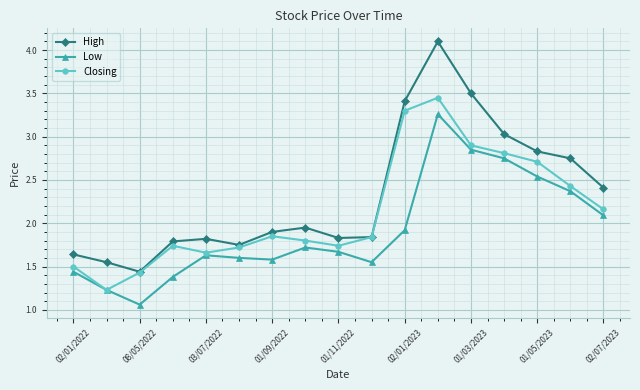

List the series in order of their overall mean, lowest first.

Low, Closing, High